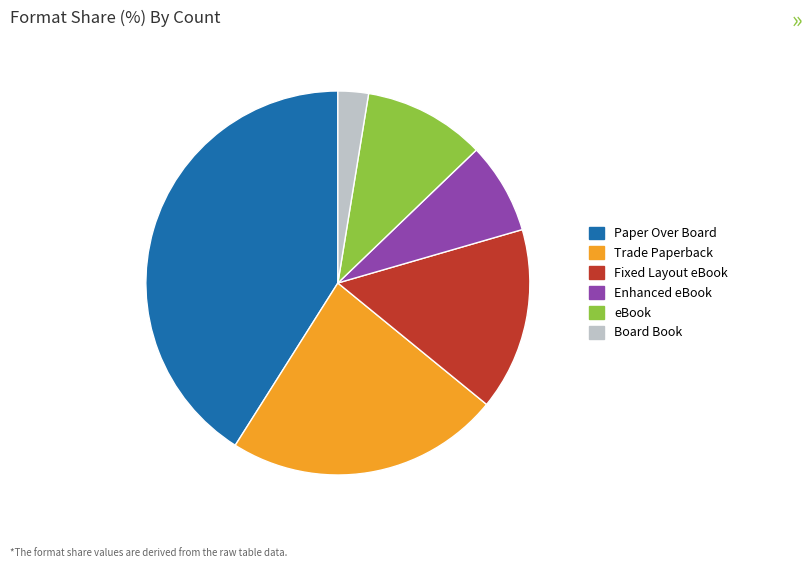

Is there a majority slice in this chart?

No